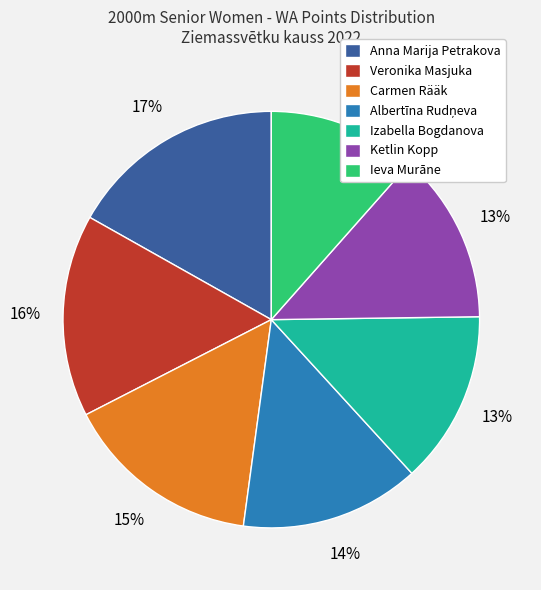

What percentage is the Ketlin Kopp slice, to the nearest percent?

13%